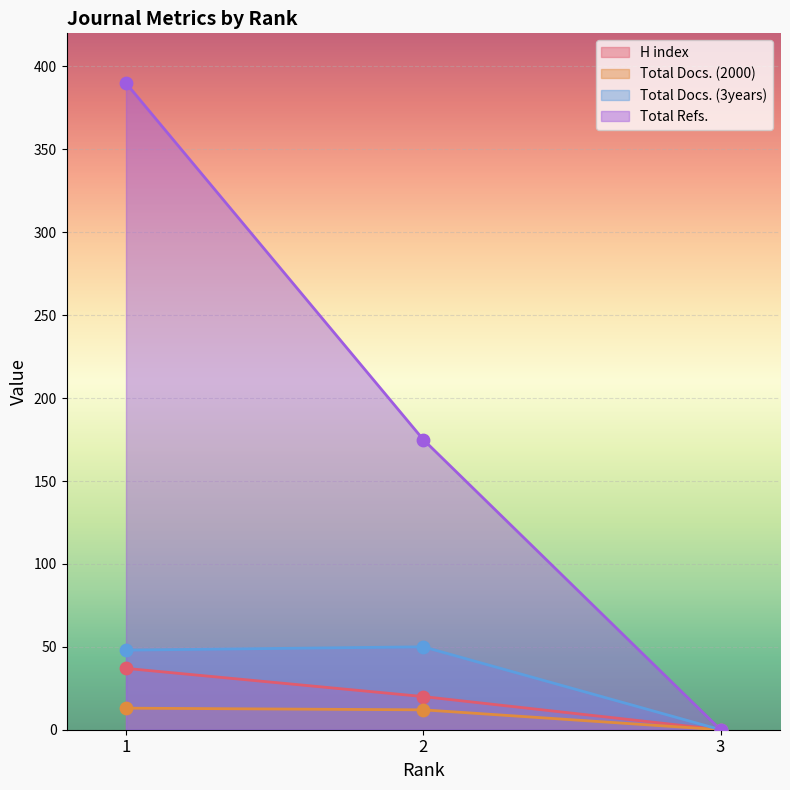

Which series reaches the maximum Y coordinate?

Total Refs.